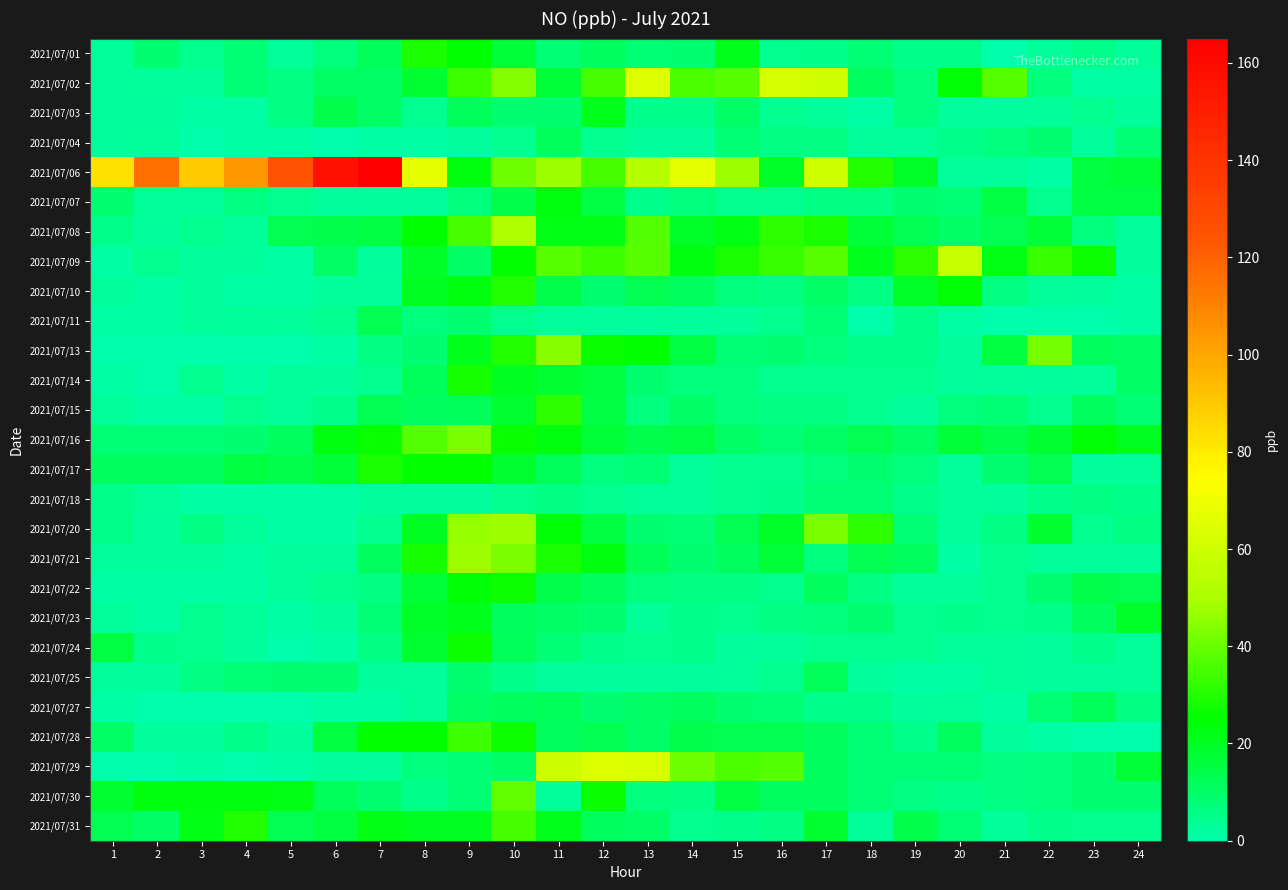

What is the total value across all series at 8?

453